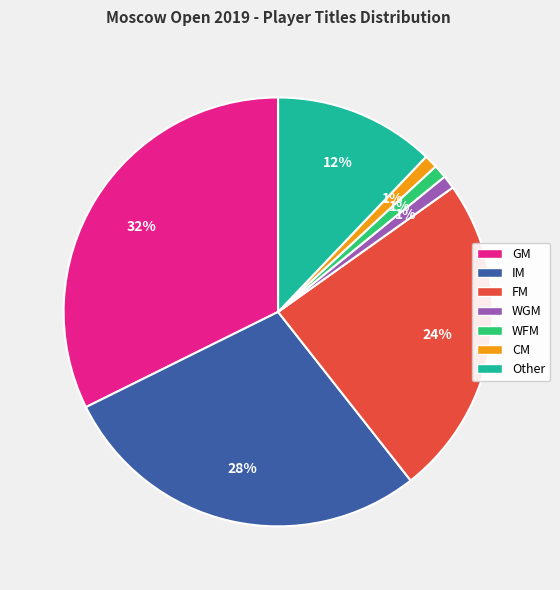

To the nearest percent, what percentage of the pie is WFM?

1%